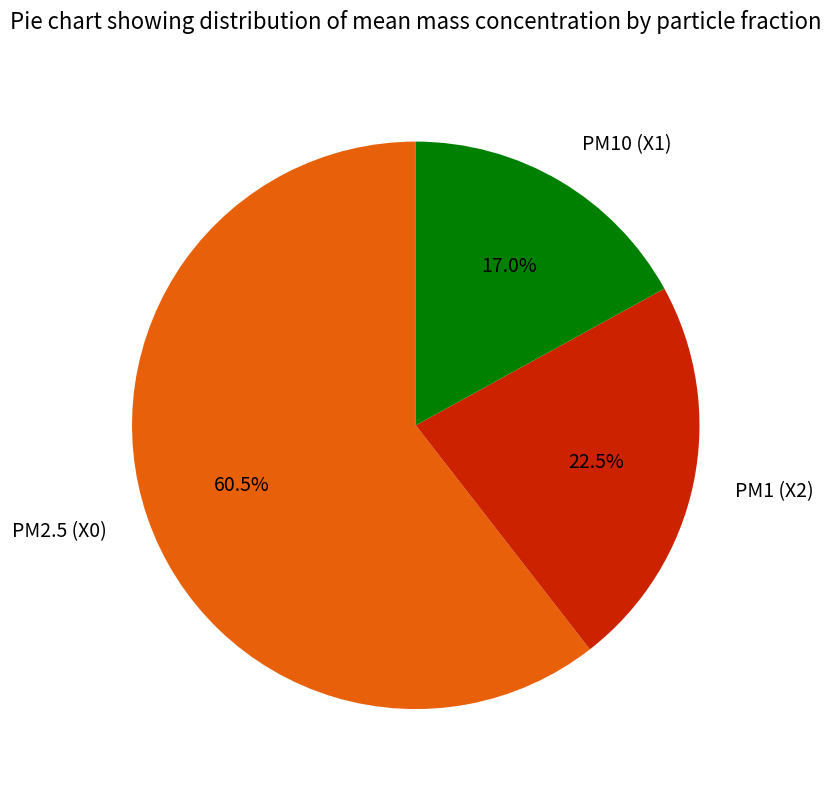

Is there a majority slice in this chart?

Yes